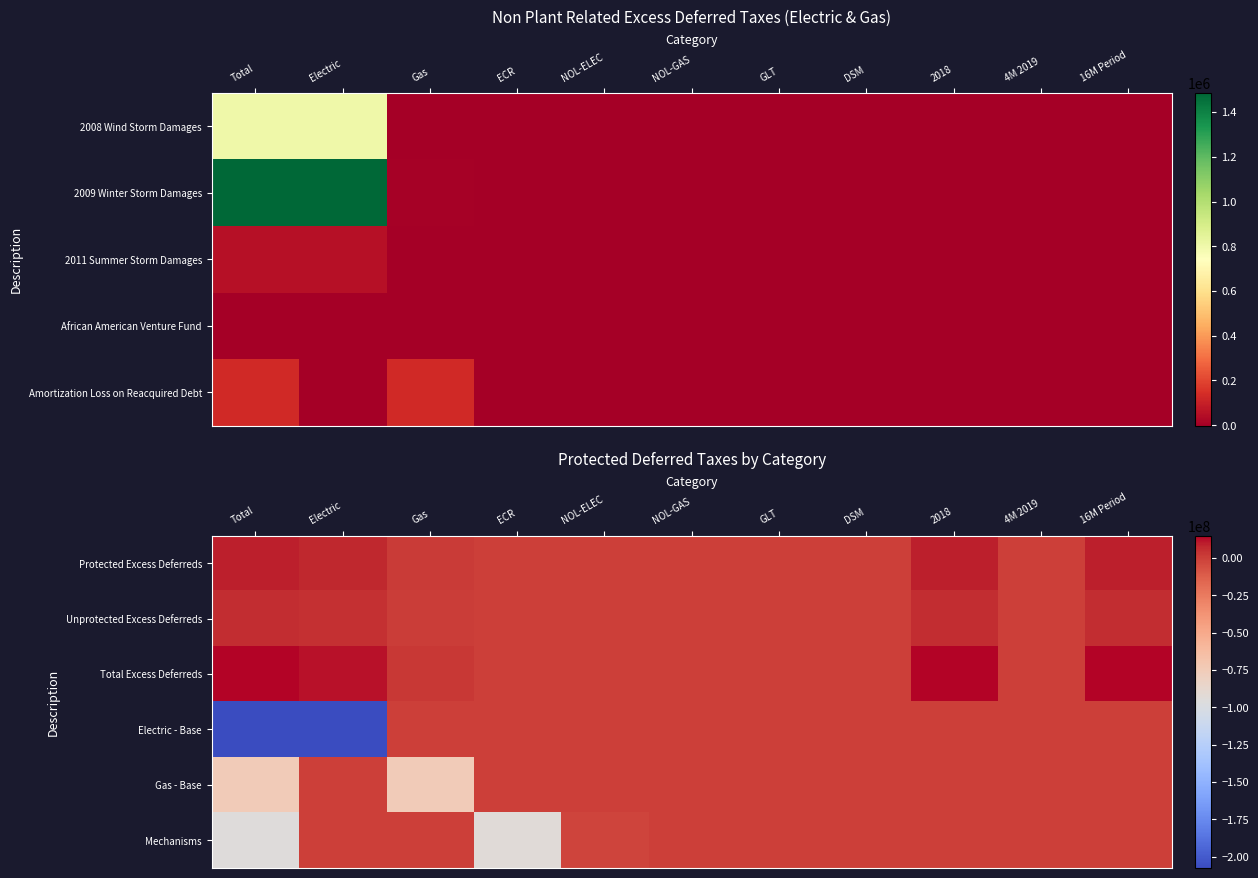

Is the value of Electric - Base at NOL-GAS greater than the value of Mechanisms at Gas?

No